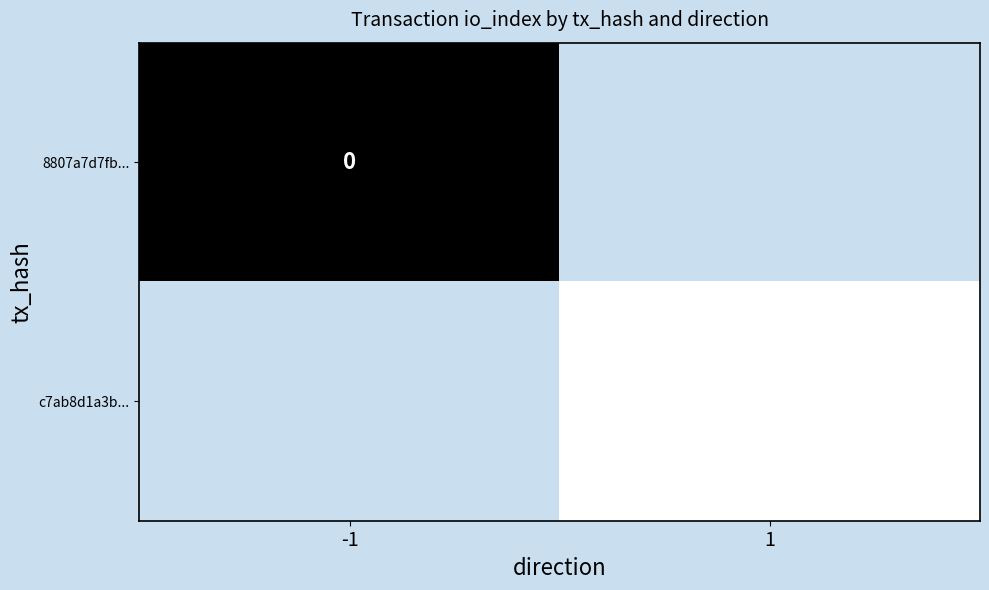

The value of c7ab8d1a3b... at 1 is 12. True or false?

False